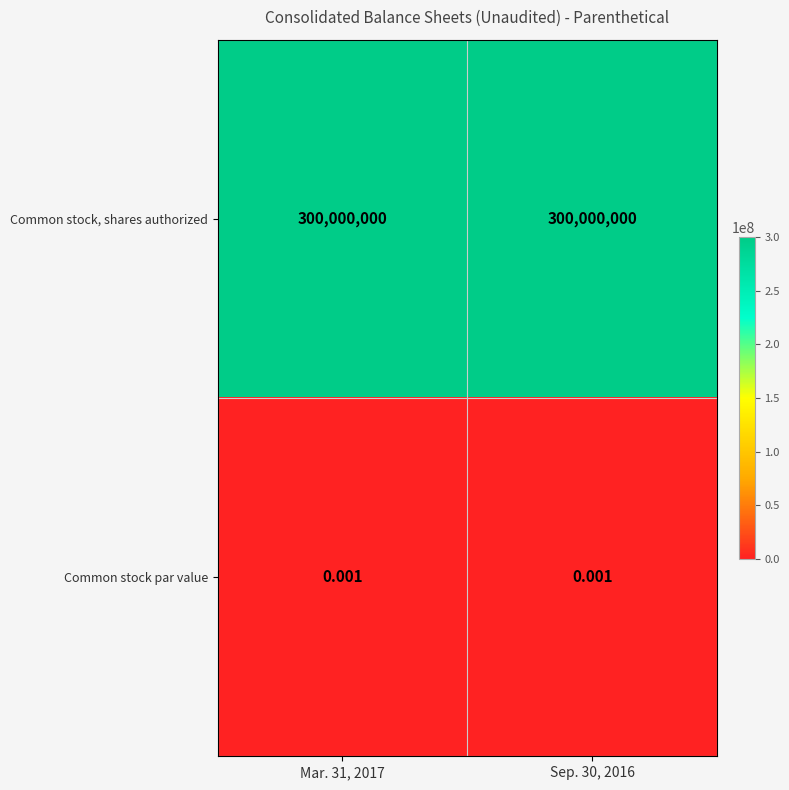

Rank the series by their average value, from highest to lowest.

Common stock, shares authorized, Common stock par value